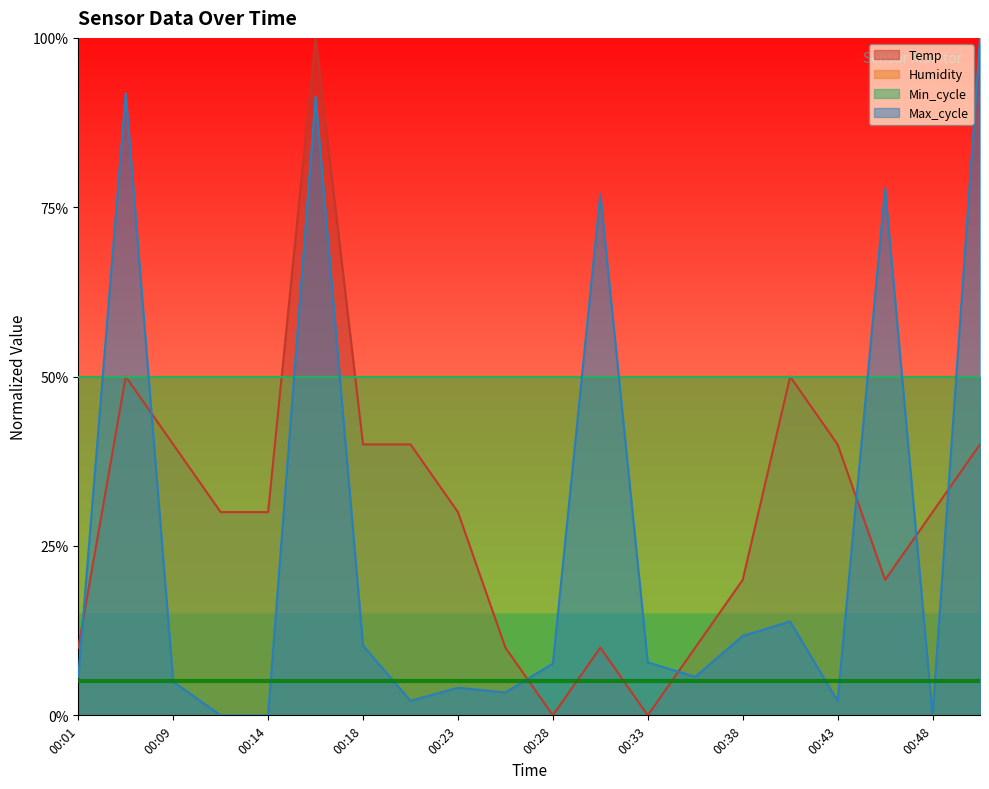

Read the Temp value at 00:14.

0.3